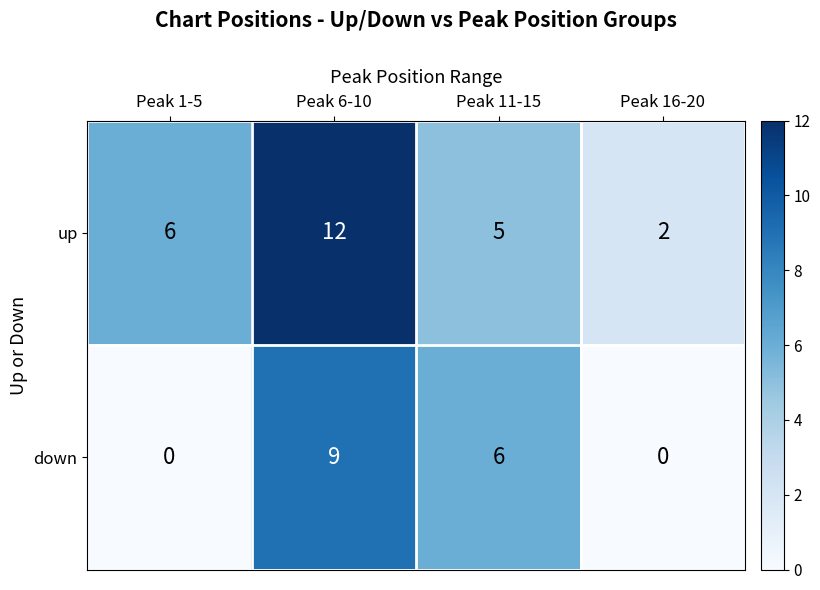

Reading left to right, extract all data points from this chart.

up: 6	12	5	2
down: 0	9	6	0